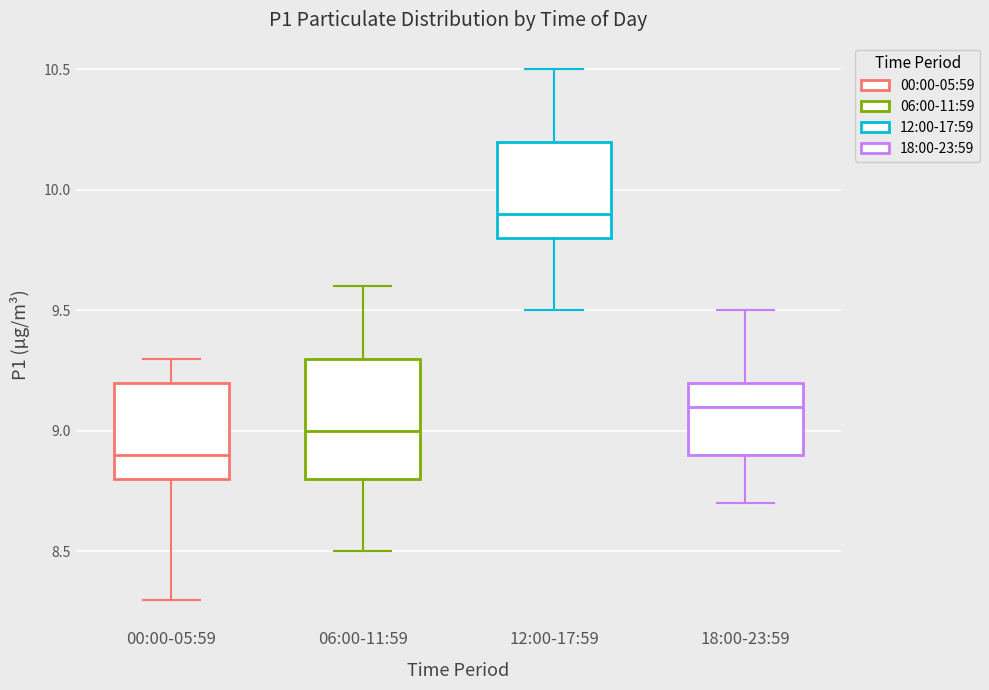

Which box is the tallest, from its lower edge to its upper edge?

06:00-11:59